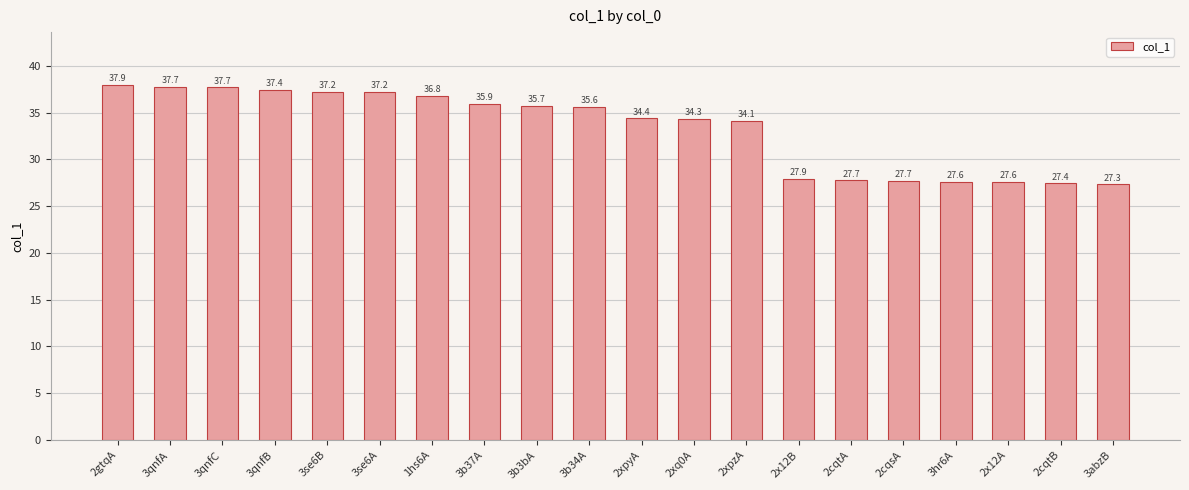

What is the sum of the values at 3b3bA and 3hr6A?

63.3